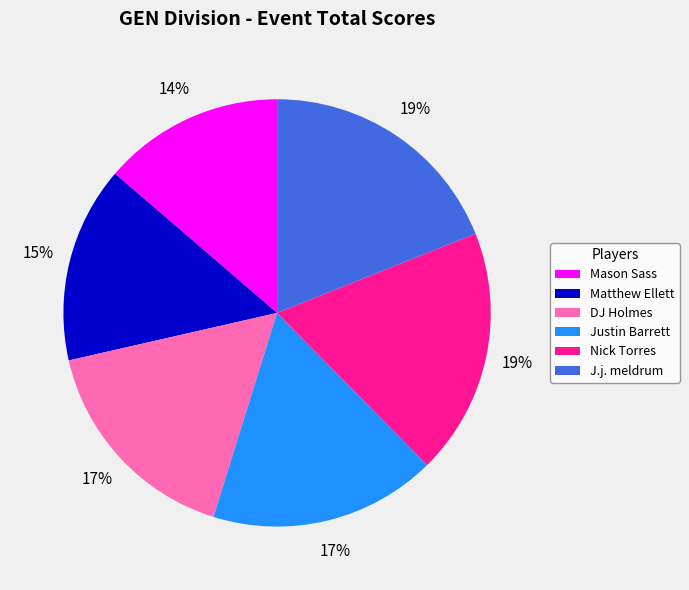

Is the sum of Matthew Ellett and Mason Sass greater than half?

No